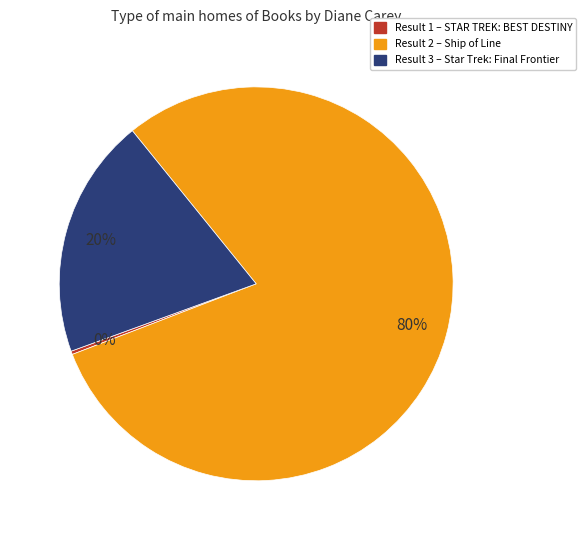

To the nearest percent, what is the difference between the largest and smallest slice percentages?

80%